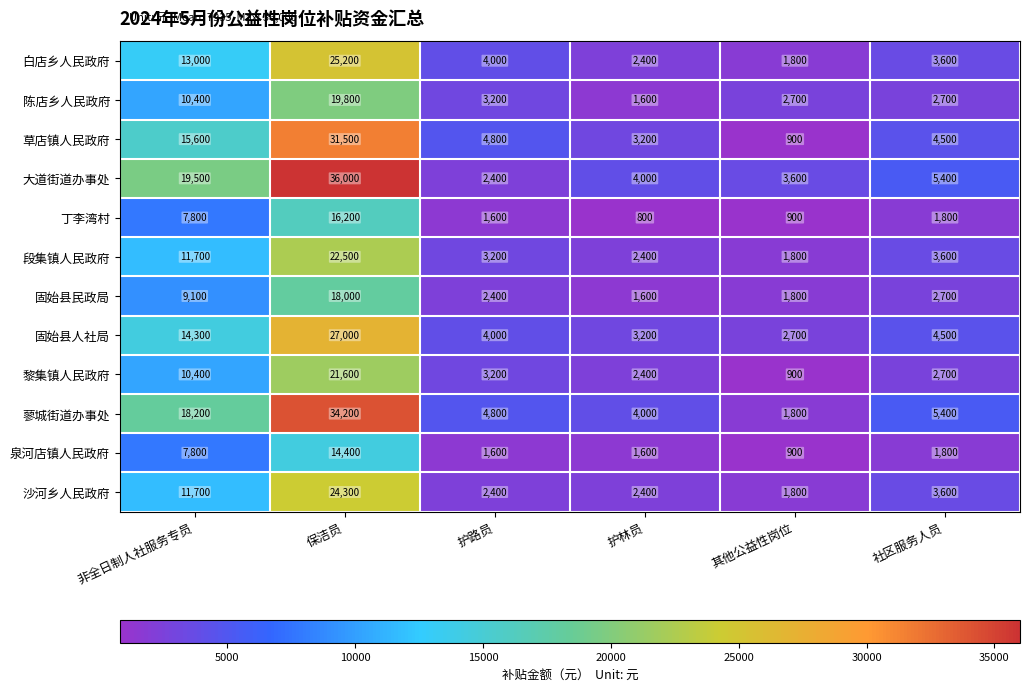

What is the minimum value shown in the chart?

800